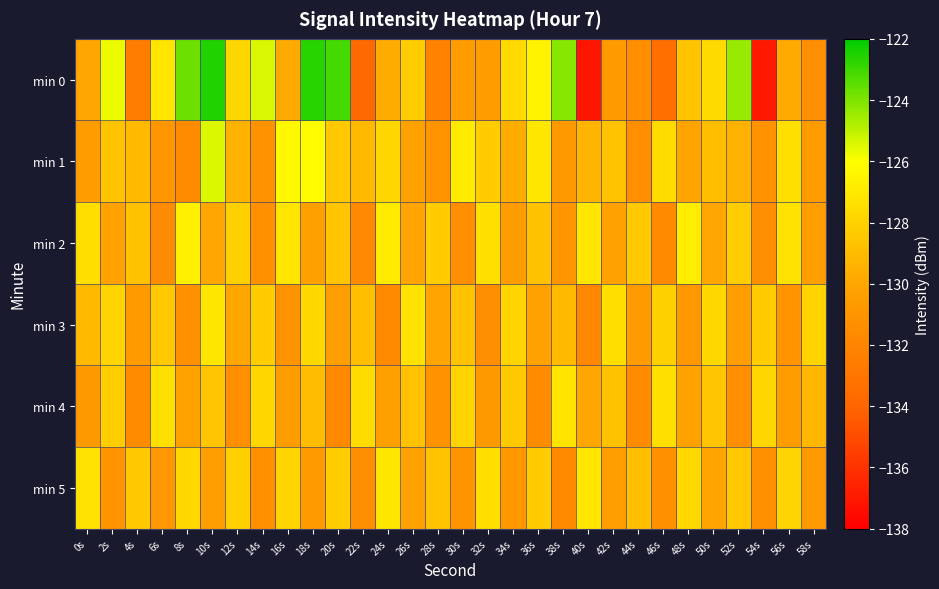

Between 18s and 28s, which is larger?

18s